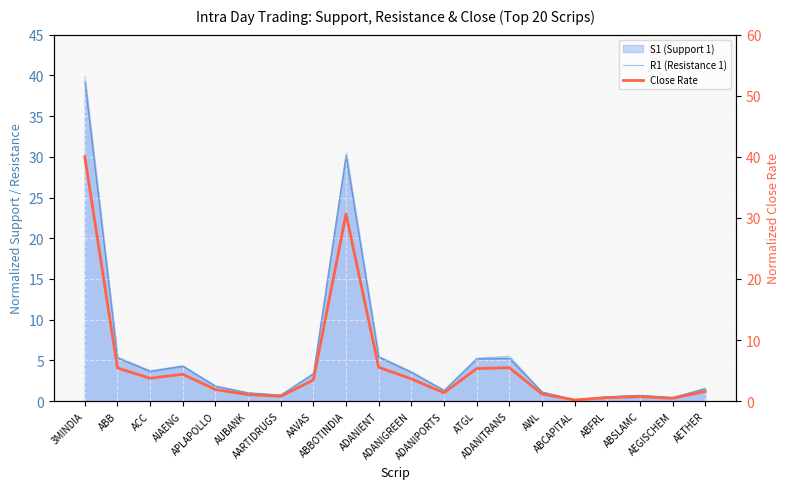

Is the value of R1 (Resistance 1) at ADANIENT greater than the value of Close Rate at AIAENG?

Yes